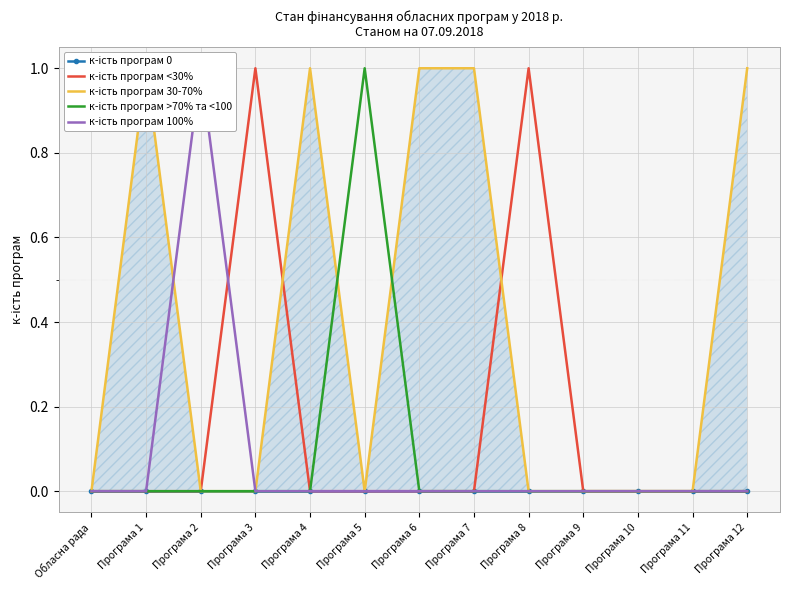

What is the label of the 10th point from the left?

Програма 9